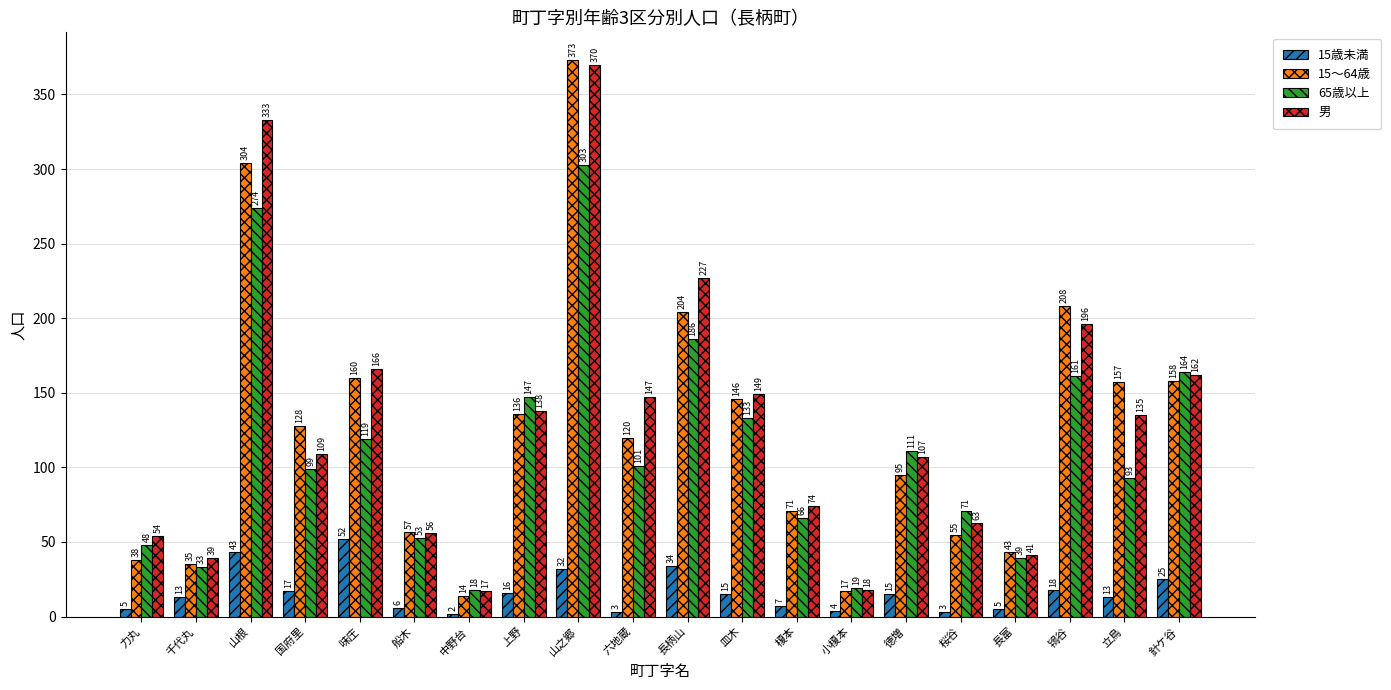

Which series has the widest spread of values?

15～64歳